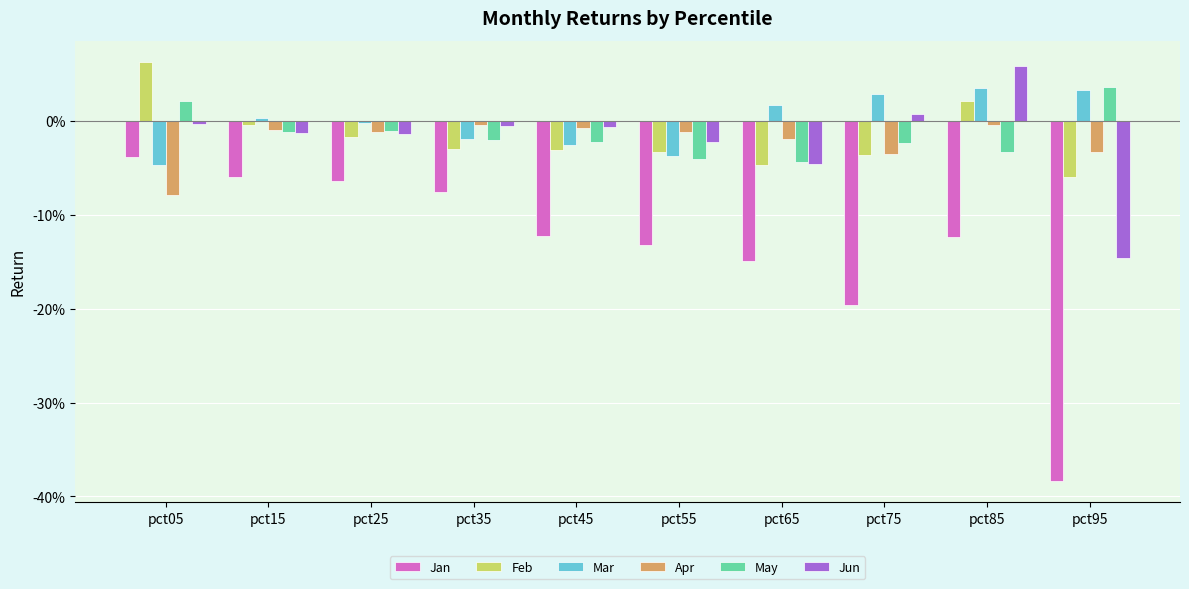

At how many categories does at least one series exceed 0?

6